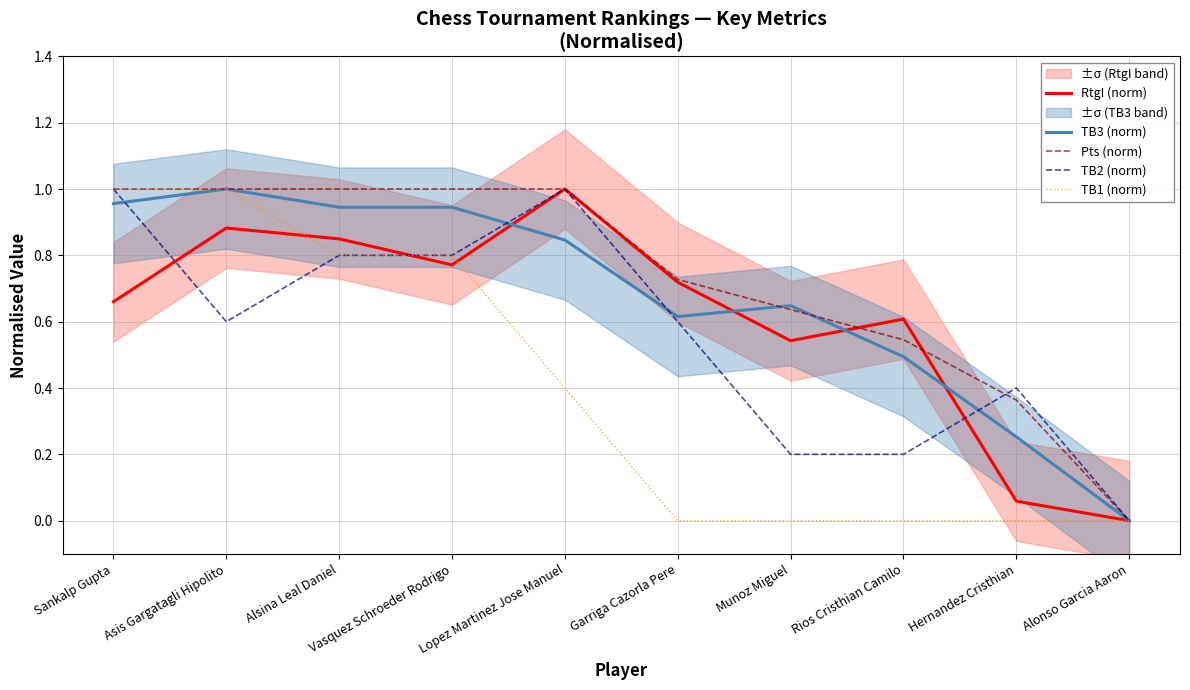

In TB2 (norm), how many points are lower than both neighbors (excluding endpoints)?

1